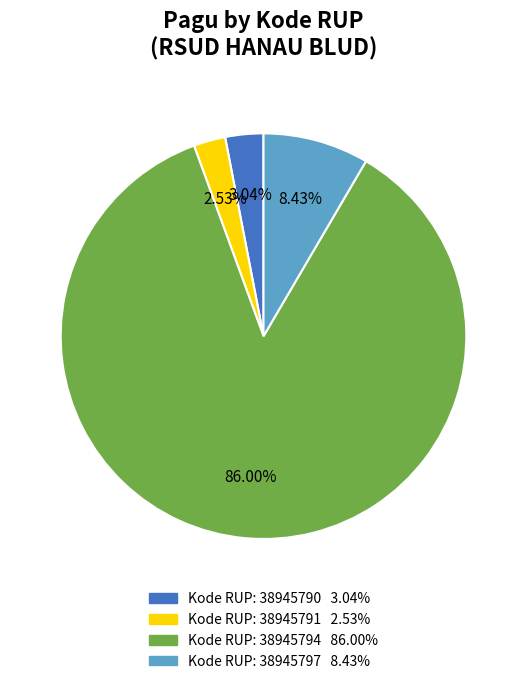

Is there any slice that represents more than half of the pie?

Yes